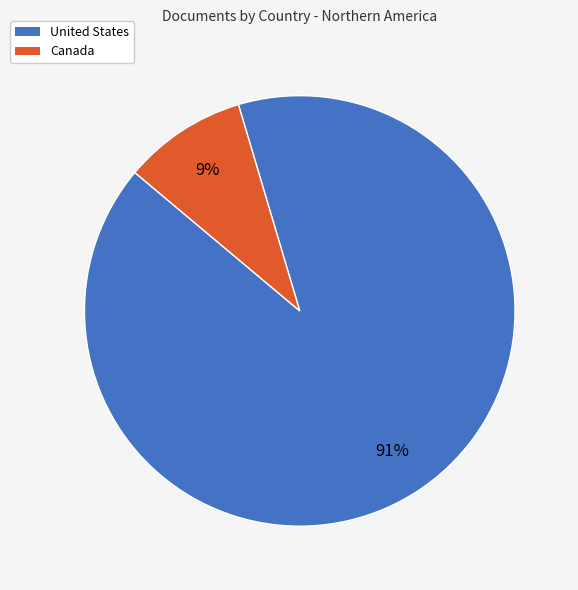

How many segments does this pie chart have?

2